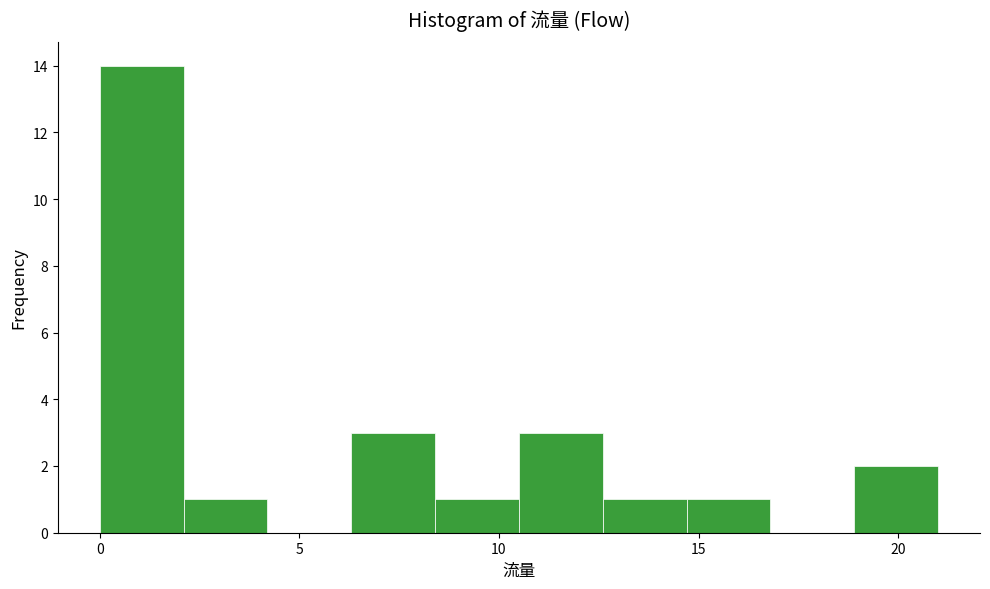

Over which range of the x-axis is the bar tallest?

0.0 to 2.1